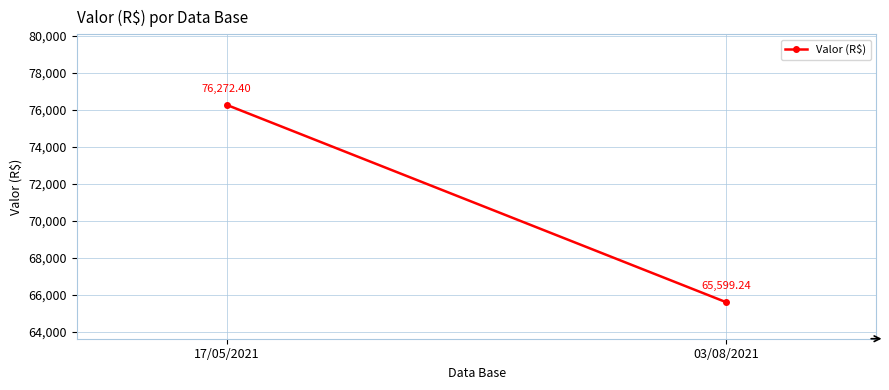

Reading left to right, list all the values displayed in this chart.

76272.4	65599.2